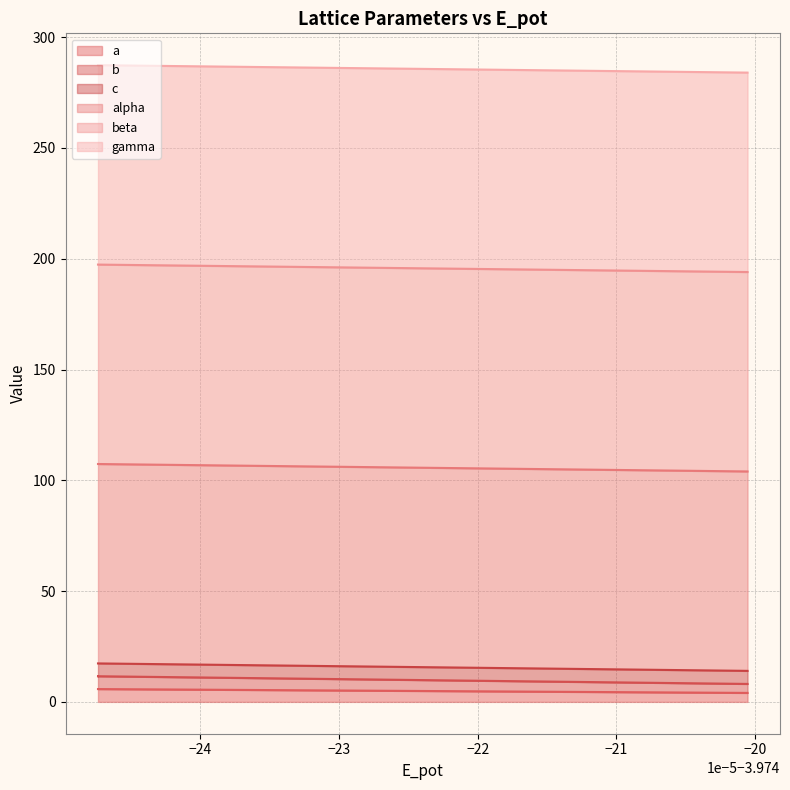

Which series changed the most between −23 and −21?

b